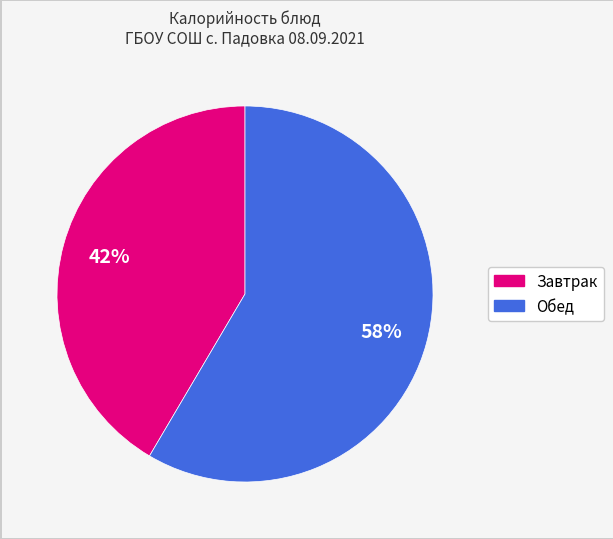

How many segments does this pie chart have?

2